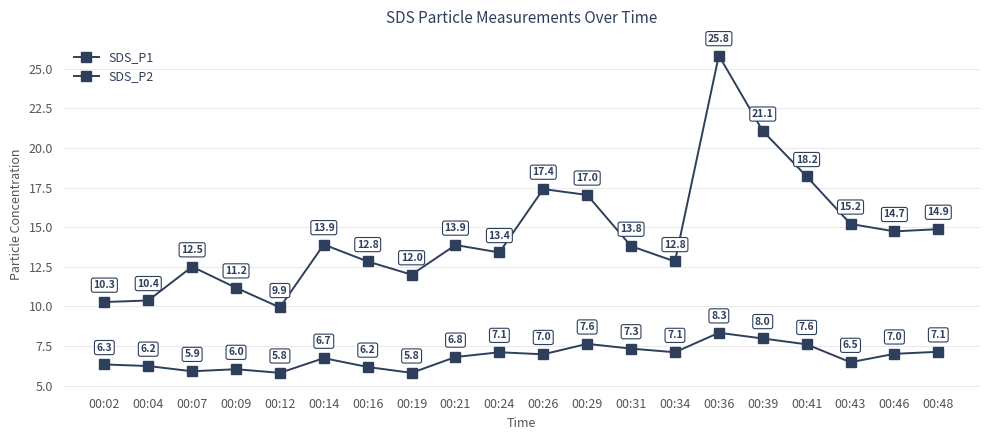

Reading left to right, transcribe all the data shown in this chart.

SDS_P1: 10.3	10.4	12.5	11.2	9.9	13.9	12.8	12.0	13.9	13.4	17.4	17.0	13.8	12.8	25.8	21.1	18.2	15.2	14.7	14.9
SDS_P2: 6.3	6.2	5.9	6.0	5.8	6.7	6.2	5.8	6.8	7.1	7.0	7.6	7.3	7.1	8.3	8.0	7.6	6.5	7.0	7.1